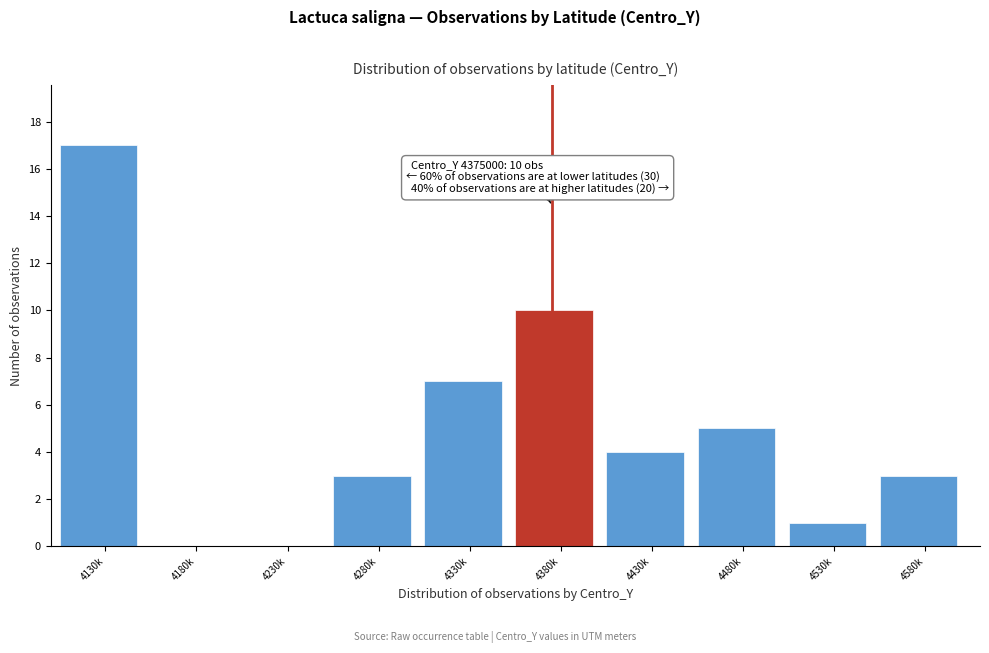

Reading left to right, list all the values displayed in this chart.

4130k=17	4180k=0	4230k=0	4280k=3	4330k=7	4380k=10	4430k=4	4480k=5	4530k=1	4580k=3